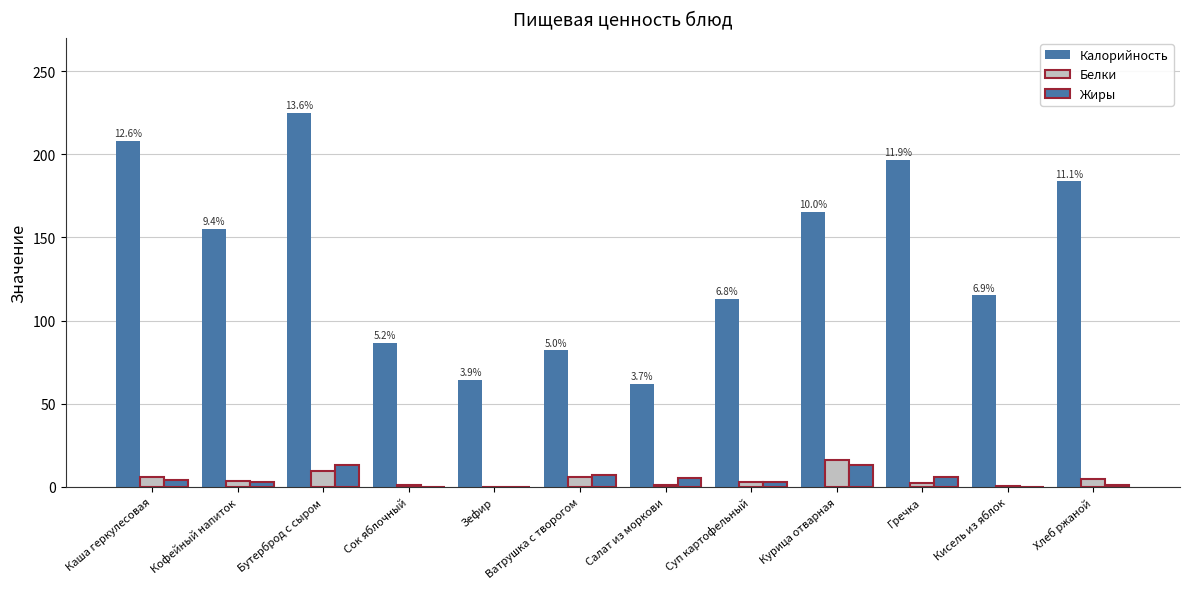

Which series changed the most between Каша геркулесовая and Суп картофельный?

Калорийность